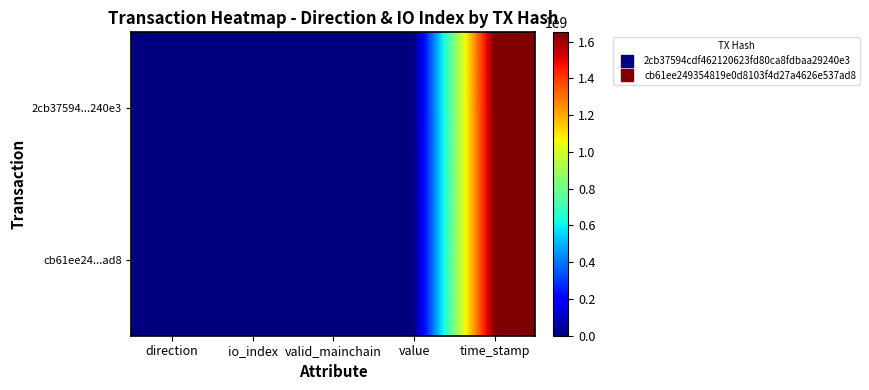

List the series in order of their peak value, highest first.

2cb37594...240e3, cb61ee24...ad8